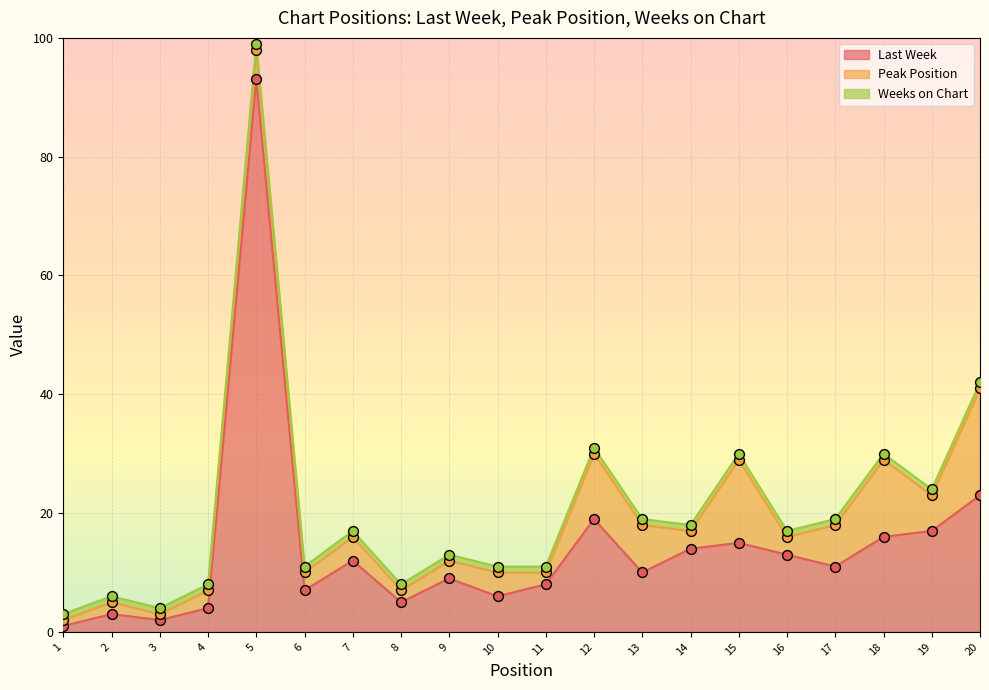

At which category is the sum across all series the highest?

5